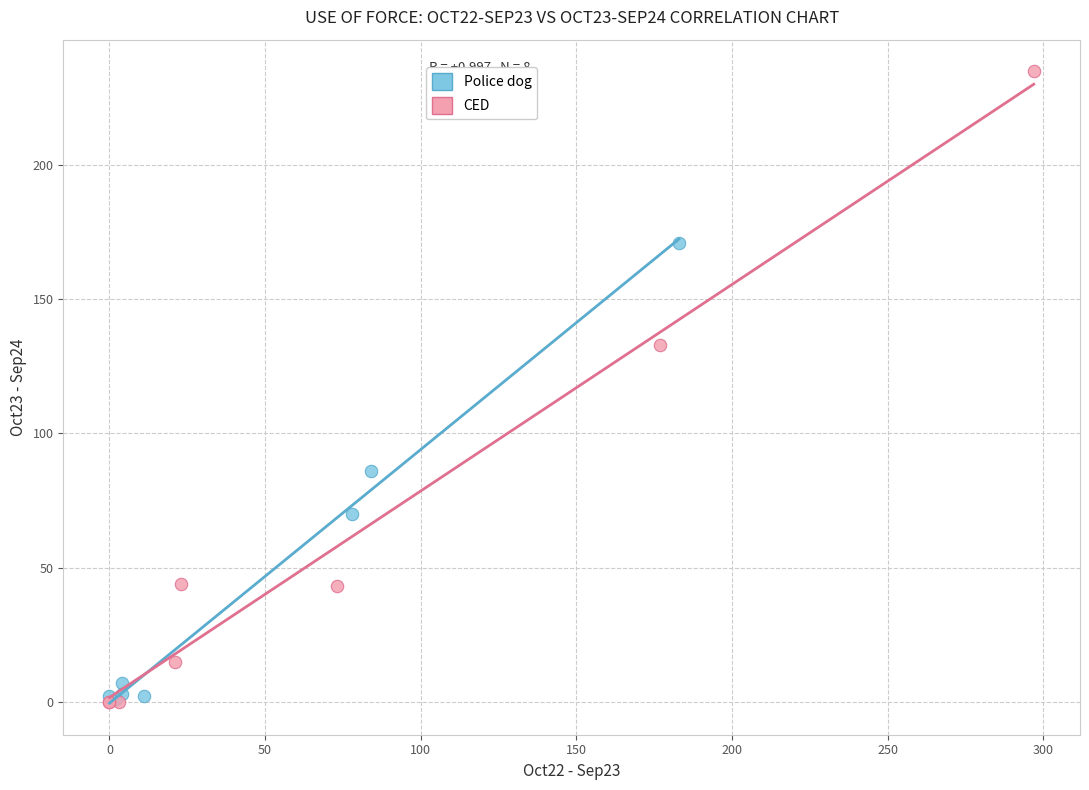

Which series contains the highest Y value?

CED